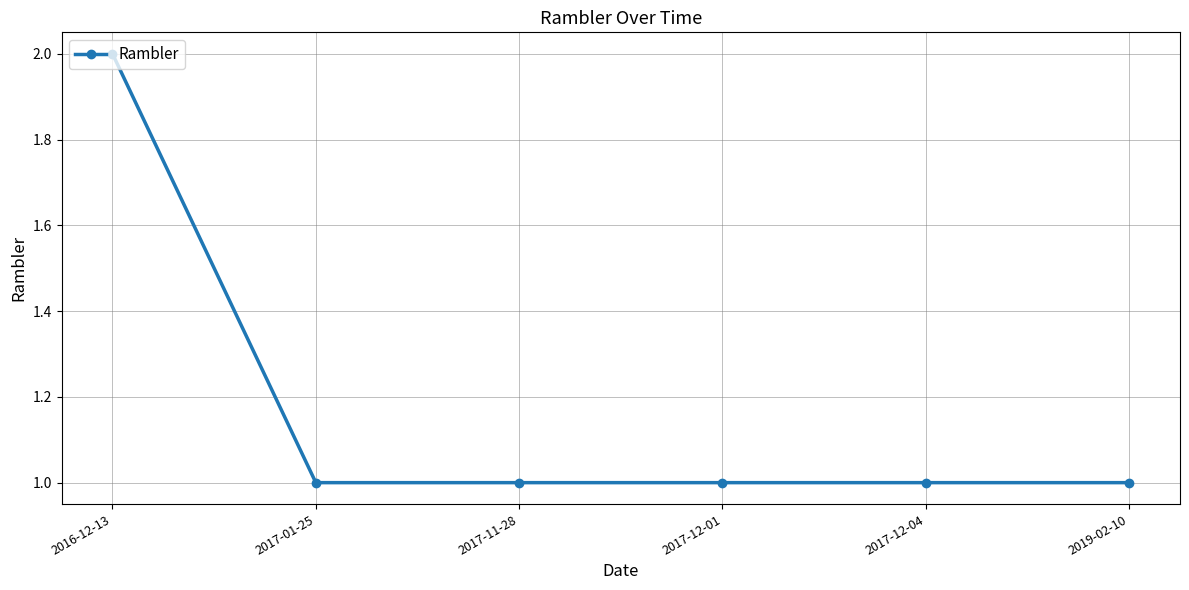

What position from the left is 2017-01-25?

2